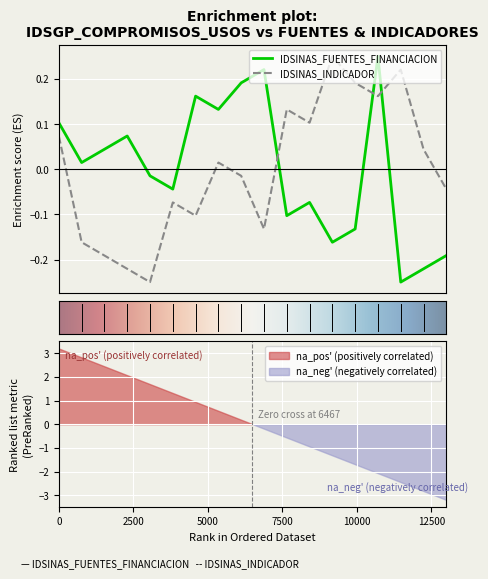

How many values in the IDSINAS_FUENTES_FINANCIACION series are below 0?

9